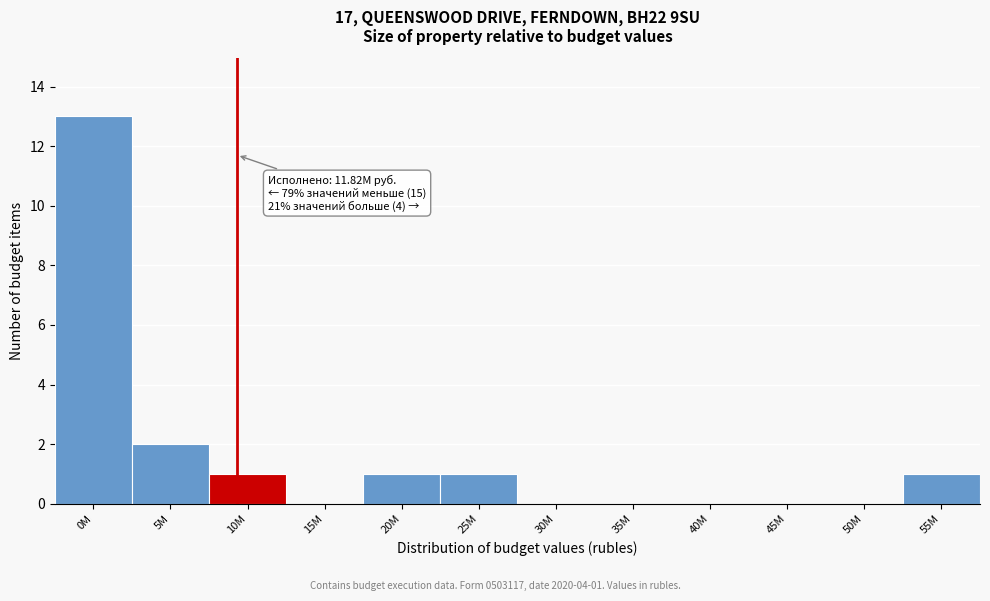

Reading left to right, extract all data points from this chart.

0M=13	5M=2	10M=1	15M=0	20M=1	25M=1	30M=0	35M=0	40M=0	45M=0	50M=0	55M=1